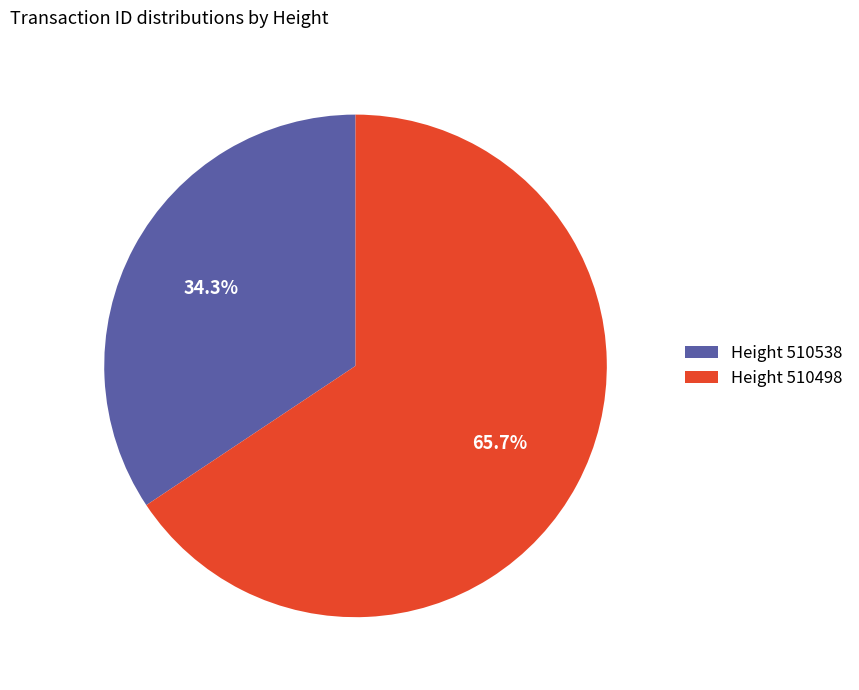

Does Height 510538 represent more than half of the total?

No